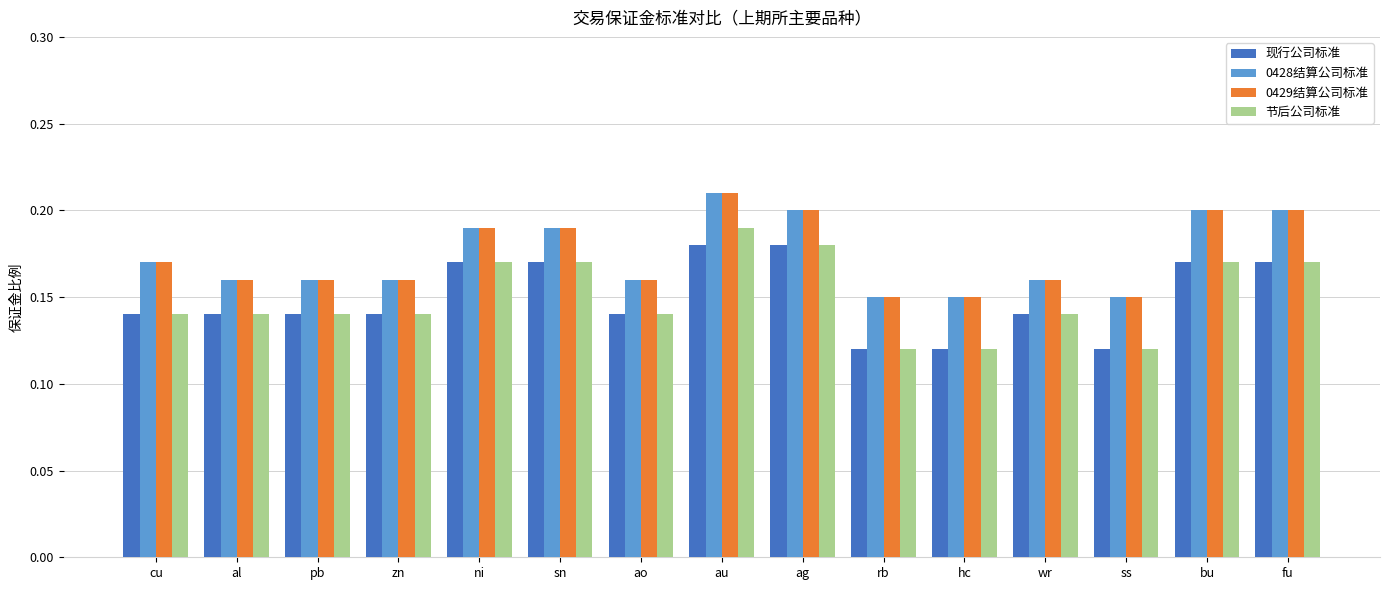

How many 节后公司标准 values are between 0 and 1?

15